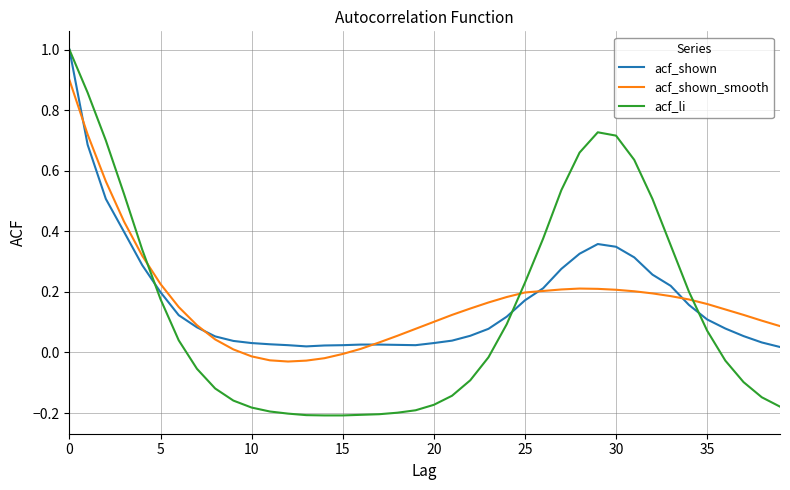

Which series has the widest spread of values?

acf_li